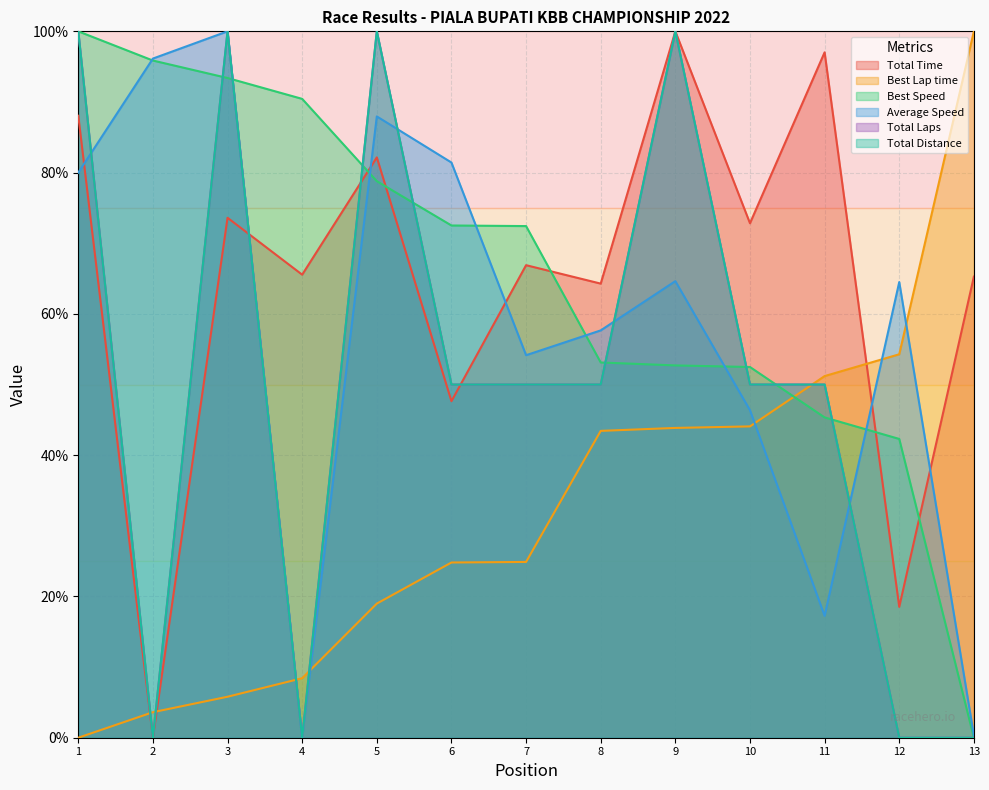

What value does the Best Lap time series have at 10?

44.1